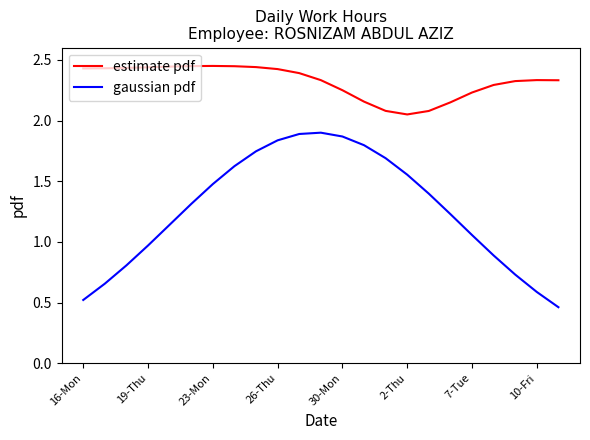

Which series has the largest total across all categories?

estimate pdf